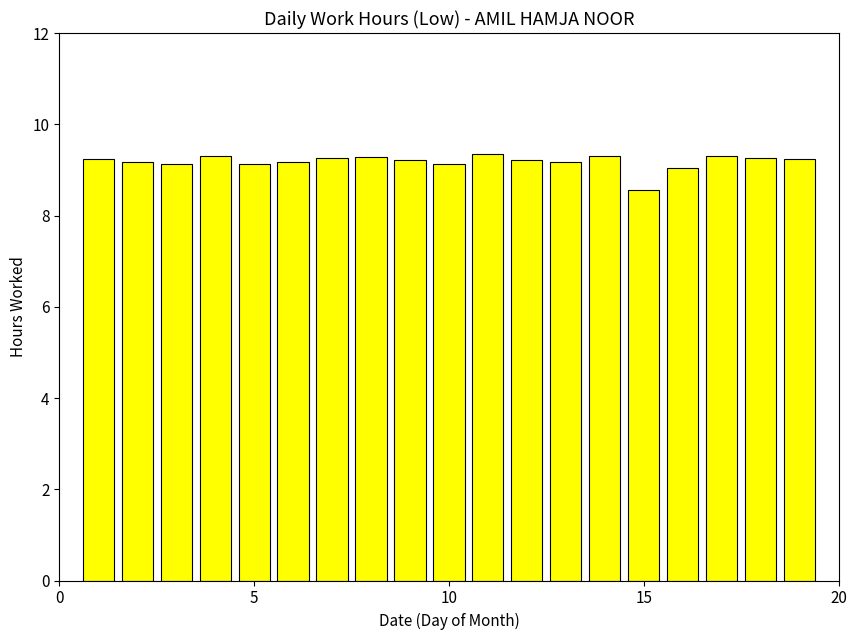

What is the sum of all values?

174.5